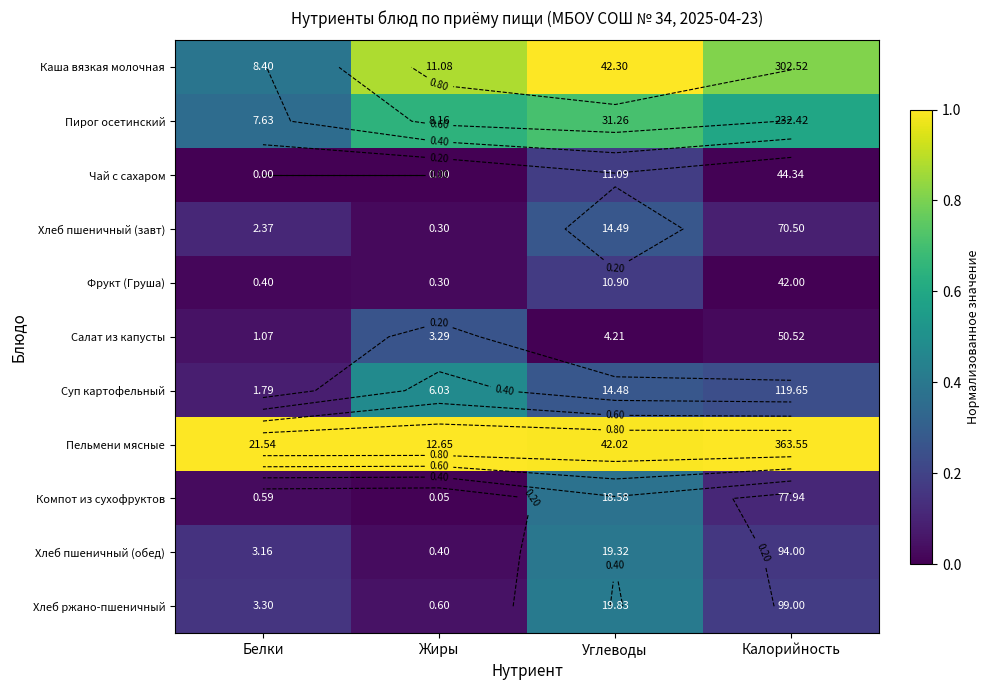

Read the Хлеб пшеничный (завт) value at Белки.

0.1